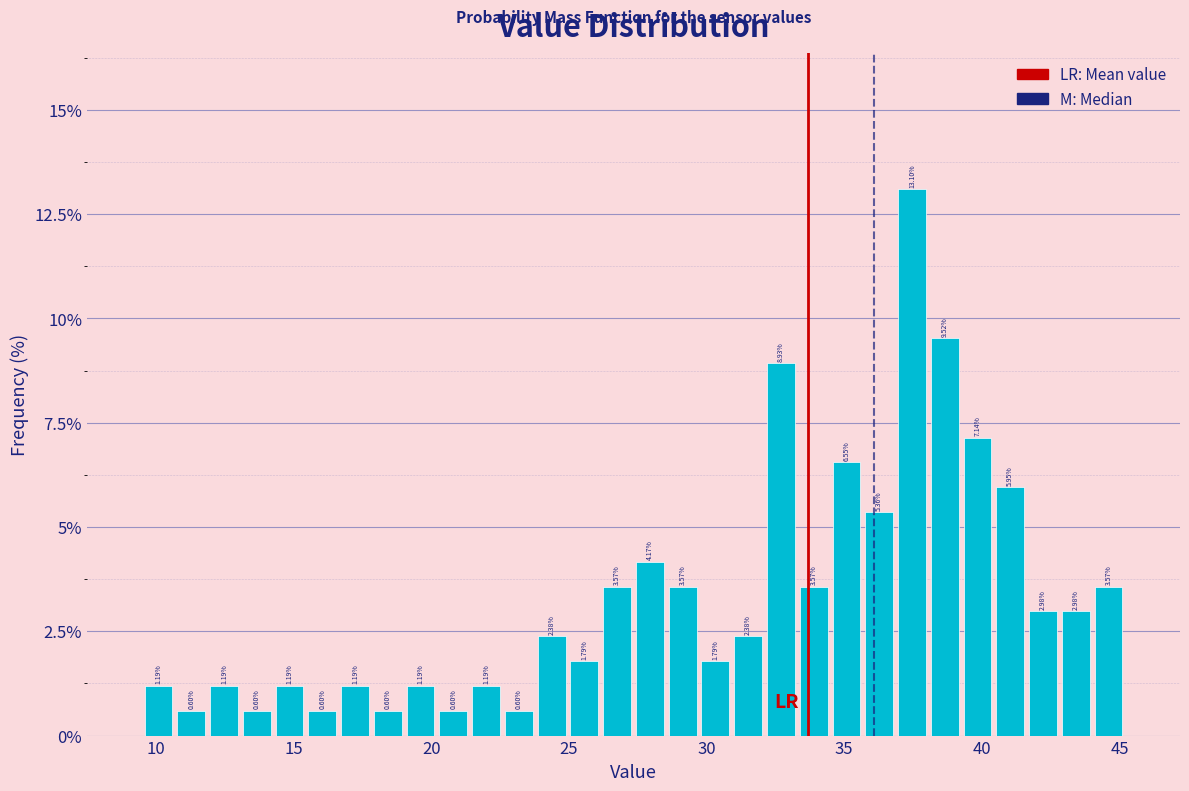

Read against the x-axis, roughly where is the centre of the tallest bar?

37.5